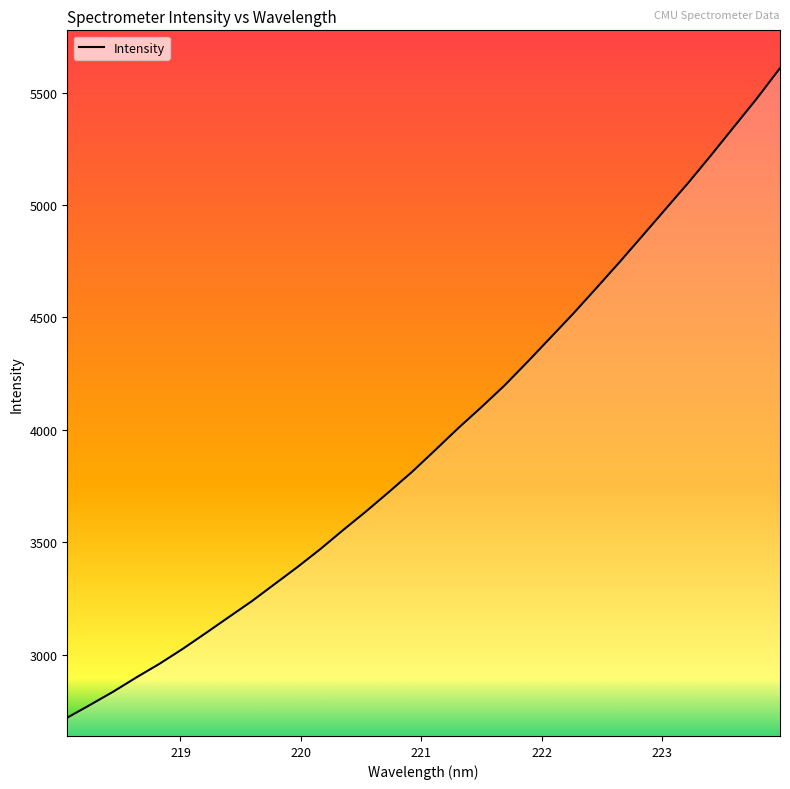

What is the difference between the maximum and minimum values?

2888.9